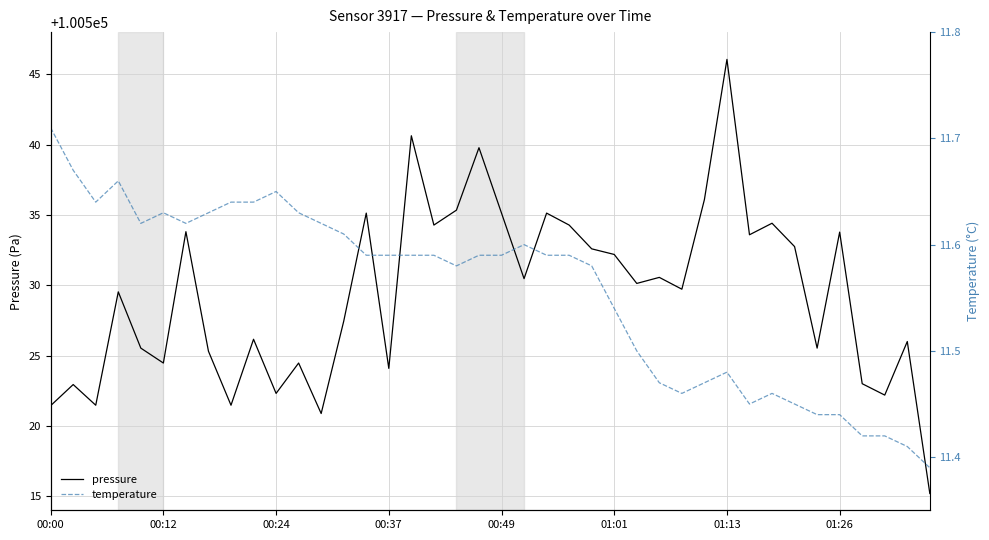

What is the maximum value for pressure?

100546.1